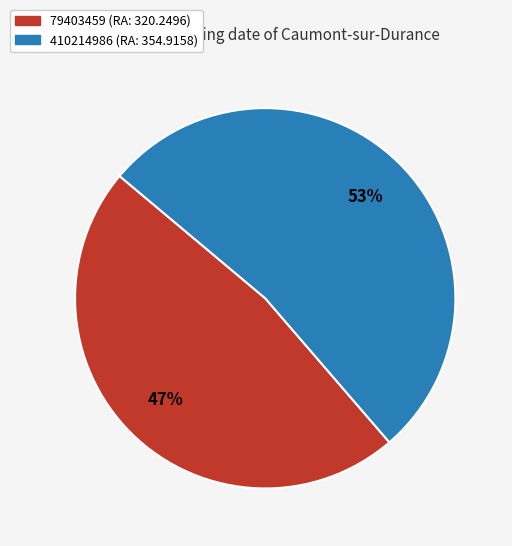

What is the largest slice in the pie chart?

410214986